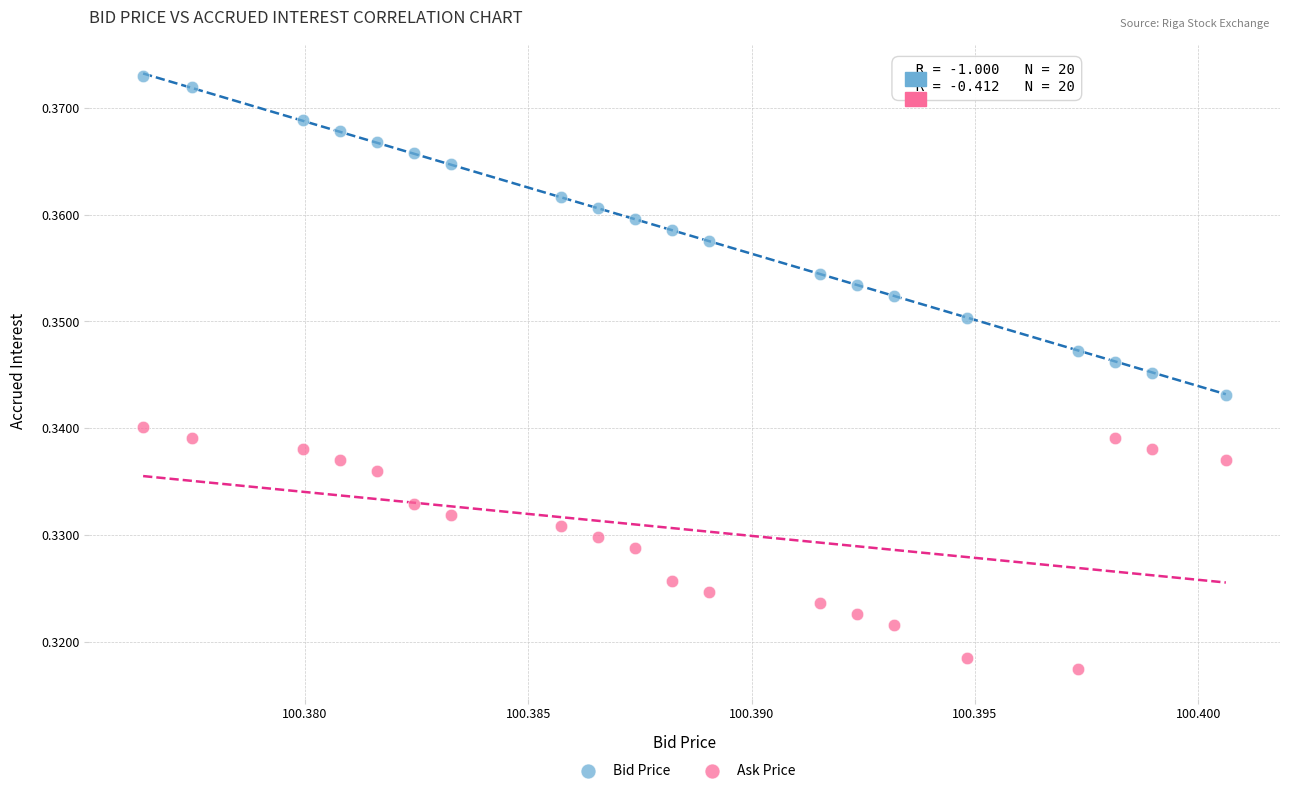

What are all the series names shown in the legend?

Bid Price, Ask Price